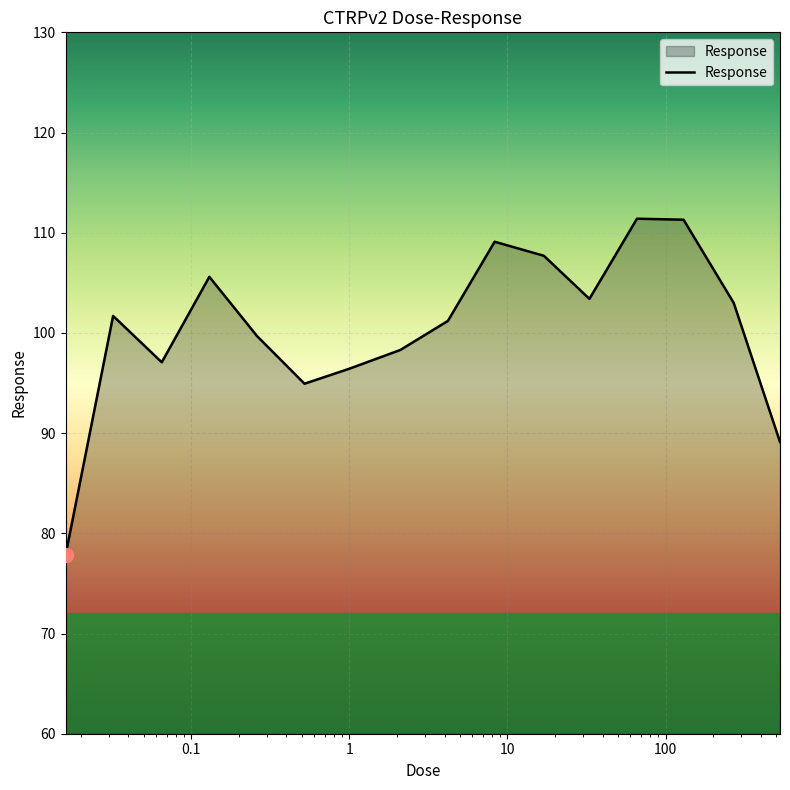

What is the maximum value shown in the chart?

111.4